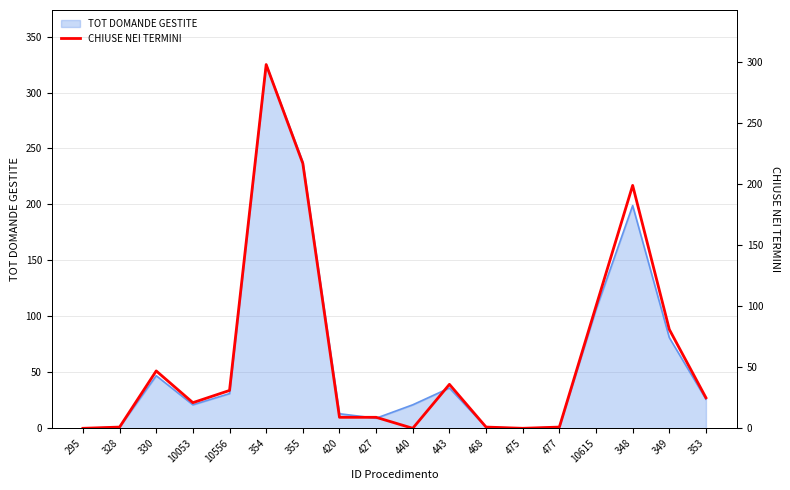

The chart shows a value of 0 at 295. True or false?

True